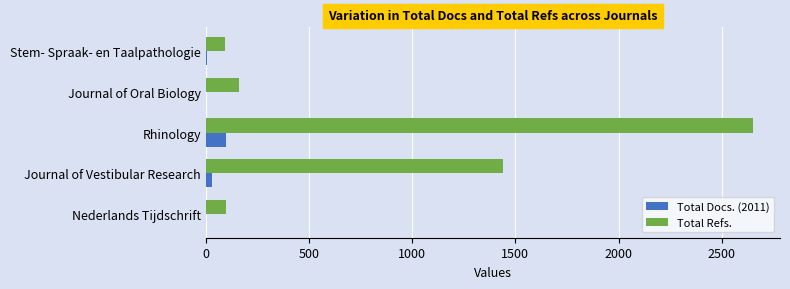

What is the greatest value displayed?

2649